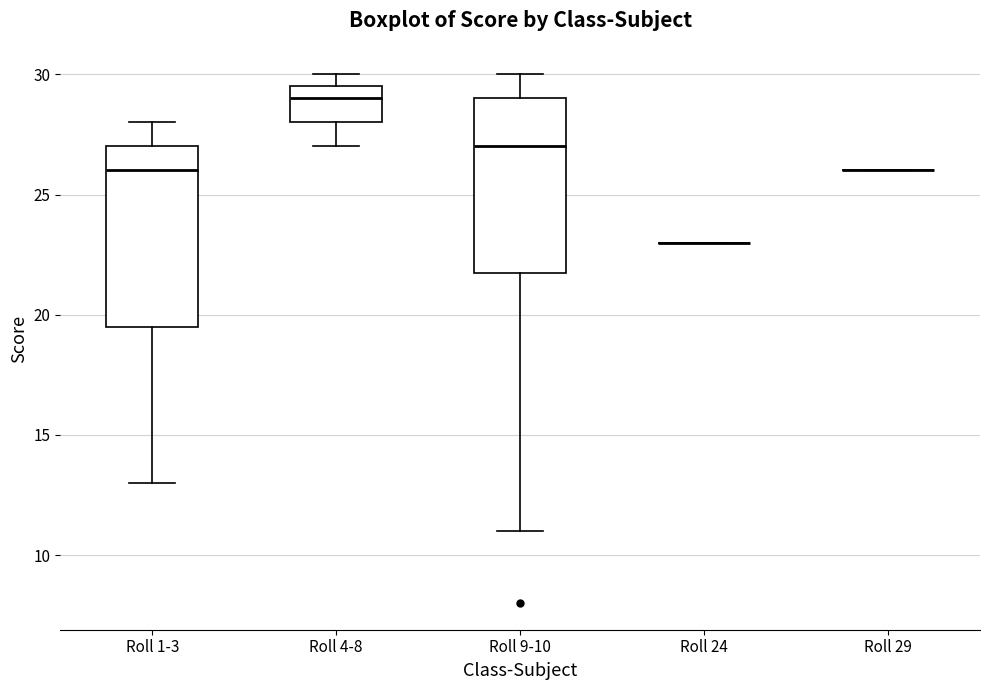

Reading left to right, read every box against the y-axis: the position of its median line, the range the box covers, and the ends of its whiskers. The values are not printed on the chart, so give them approximately, as read against the axis.

Roll 1-3: median 26.0, box 19.5 to 27.0, whiskers 13.0 to 28.0
Roll 4-8: median 29.0, box 28.0 to 29.5, whiskers 27.0 to 30.0
Roll 9-10: median 27.0, box 22.0 to 29.0, whiskers 11.0 to 30.0
Roll 24: box collapsed to a line at 23.0, whiskers 23.0 to 23.0
Roll 29: box collapsed to a line at 26.0, whiskers 26.0 to 26.0